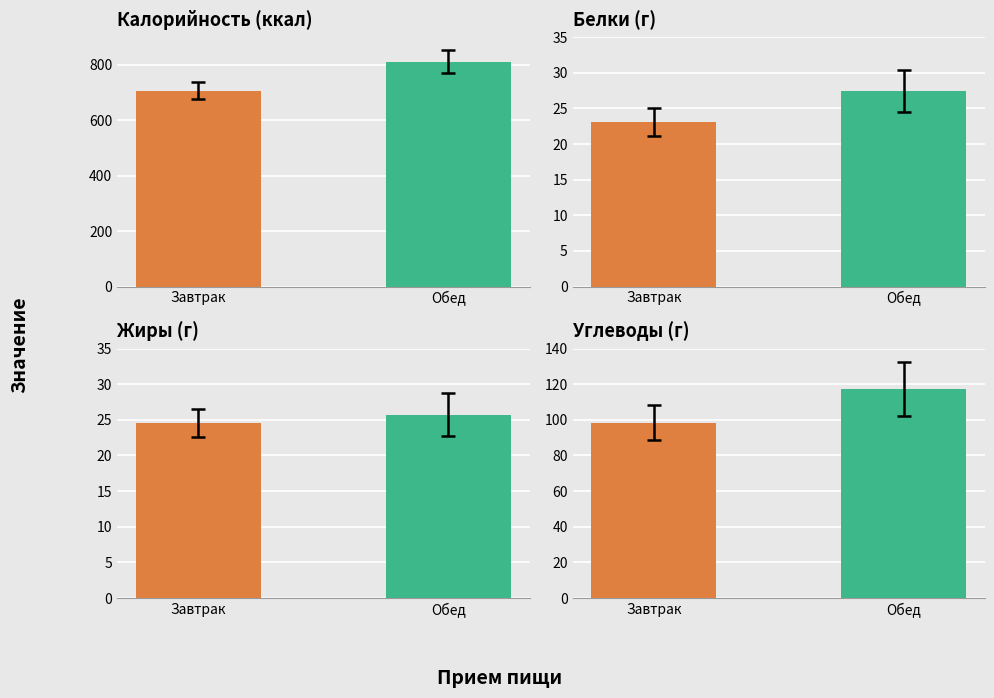

How many data points in Углеводы are above 117?

1